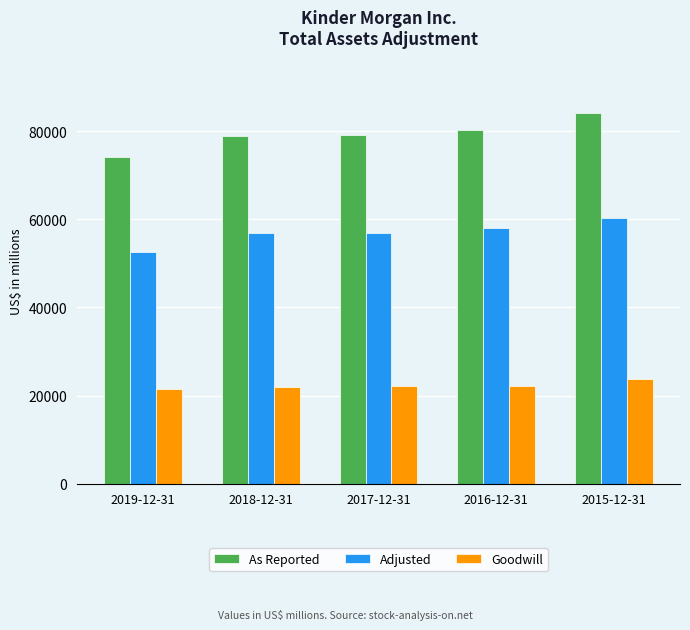

How many bars are there in total?

15